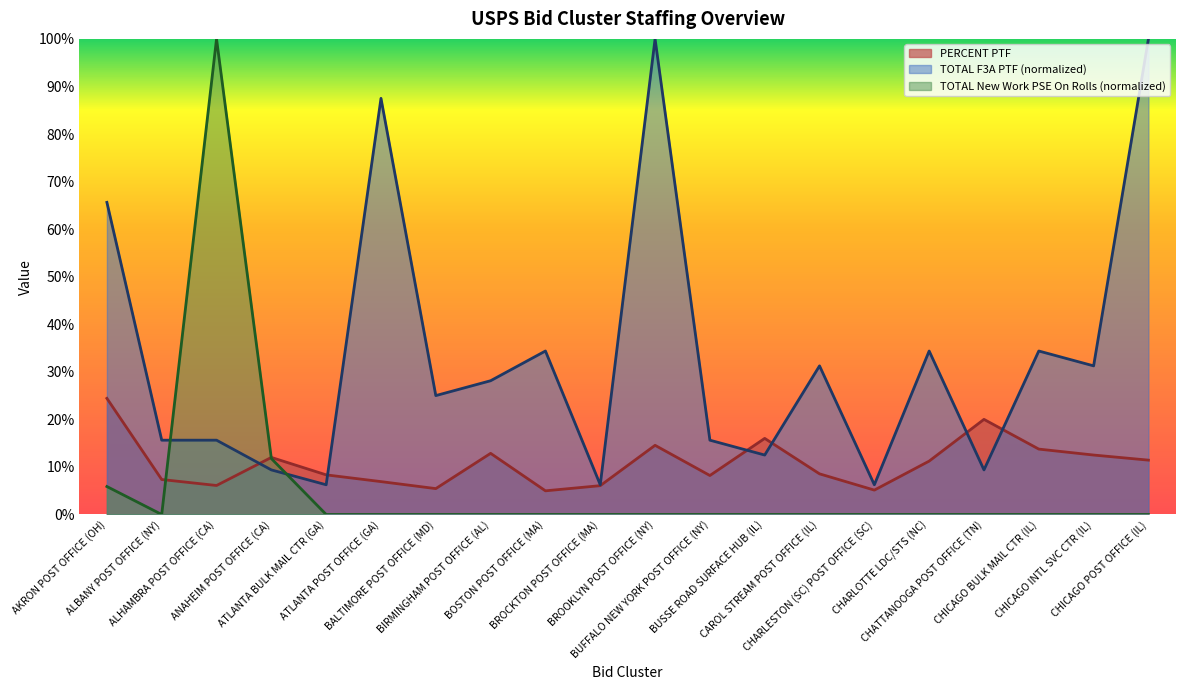

List the series in order of their overall mean, highest first.

TOTAL F3A PTF (normalized), PERCENT PTF, TOTAL New Work PSE On Rolls (normalized)